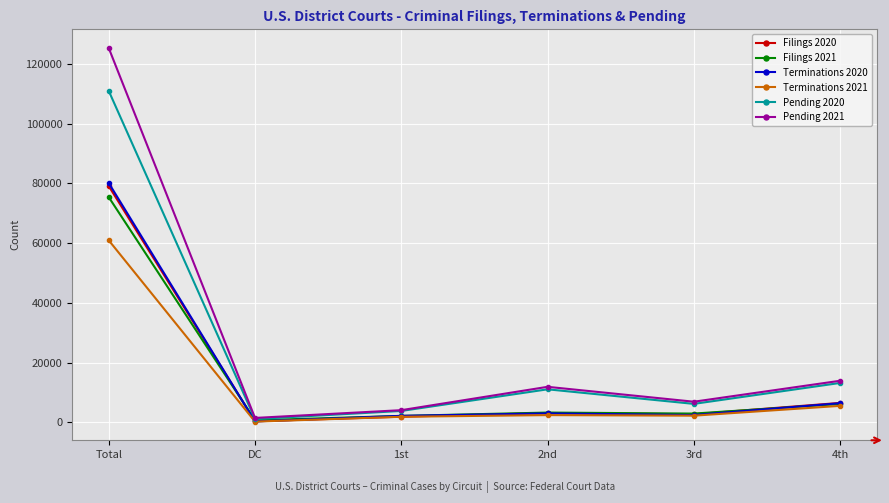

At which category is the sum across all series the highest?

Total